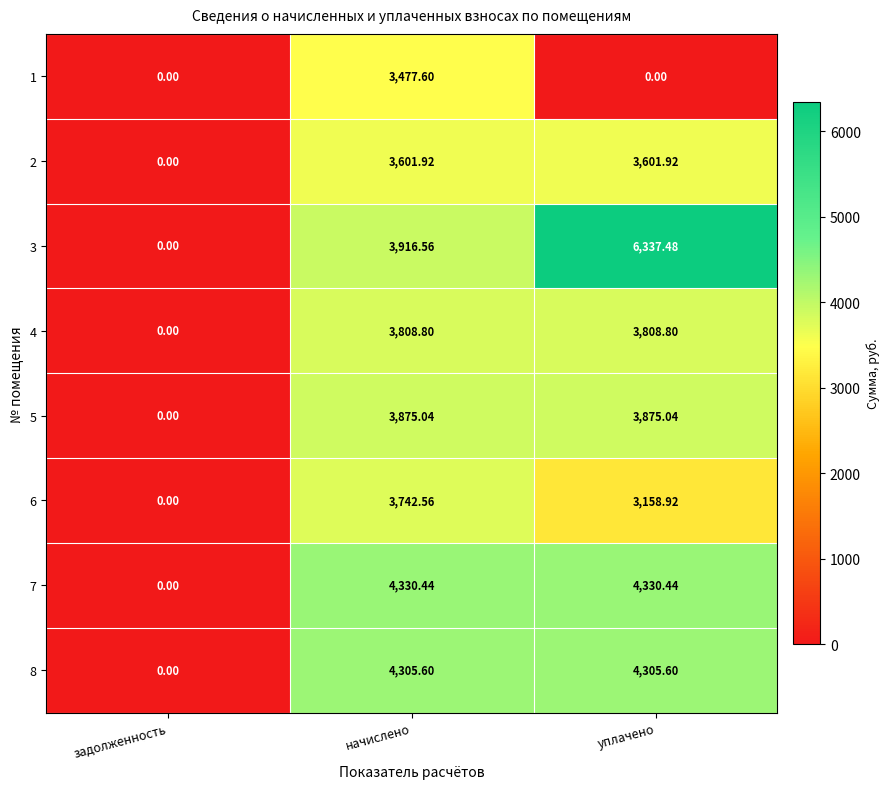

At which label is 7 closest to 2165?

задолженность